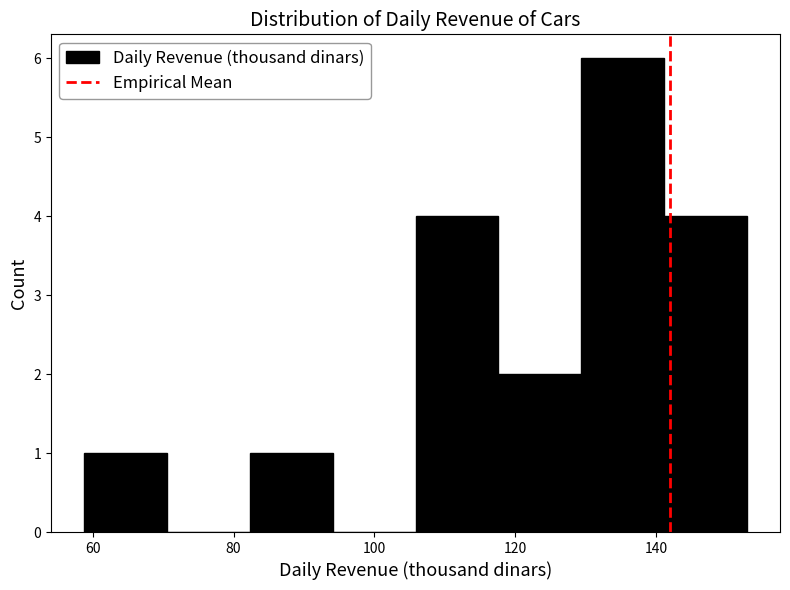

Over which range of the x-axis is the bar tallest?

130 to 142